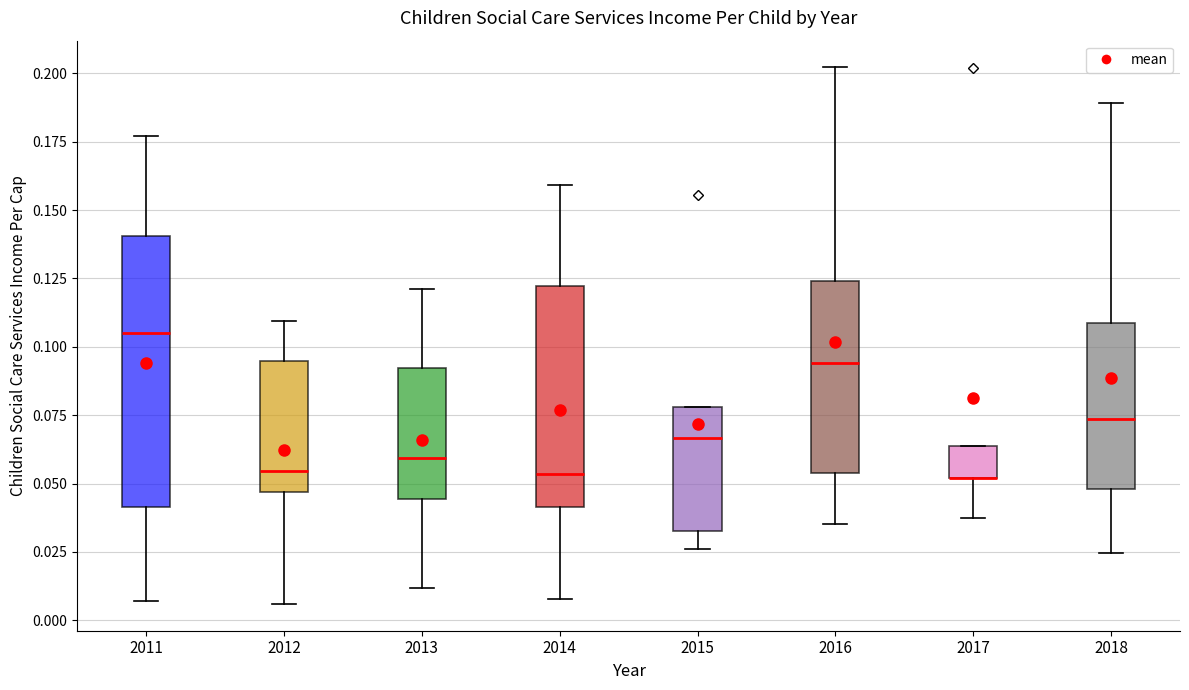

Reading left to right, read every box against the y-axis: the position of its median line, the range the box covers, and the ends of its whiskers. The values are not printed on the chart, so give them approximately, as read against the axis.

2011: median 0.105, box 0.040 to 0.140, whiskers 0.005 to 0.175
2012: median 0.055, box 0.045 to 0.095, whiskers 0.005 to 0.110
2013: median 0.060, box 0.045 to 0.090, whiskers 0.010 to 0.120
2014: median 0.055, box 0.040 to 0.120, whiskers 0.010 to 0.160
2015: median 0.065, box 0.035 to 0.080, whiskers 0.025 to 0.080
2016: median 0.095, box 0.055 to 0.125, whiskers 0.035 to 0.200
2017: median 0.050 (drawn on the box's lower edge), box 0.050 to 0.065, whiskers 0.035 to 0.065
2018: median 0.075, box 0.050 to 0.110, whiskers 0.025 to 0.190